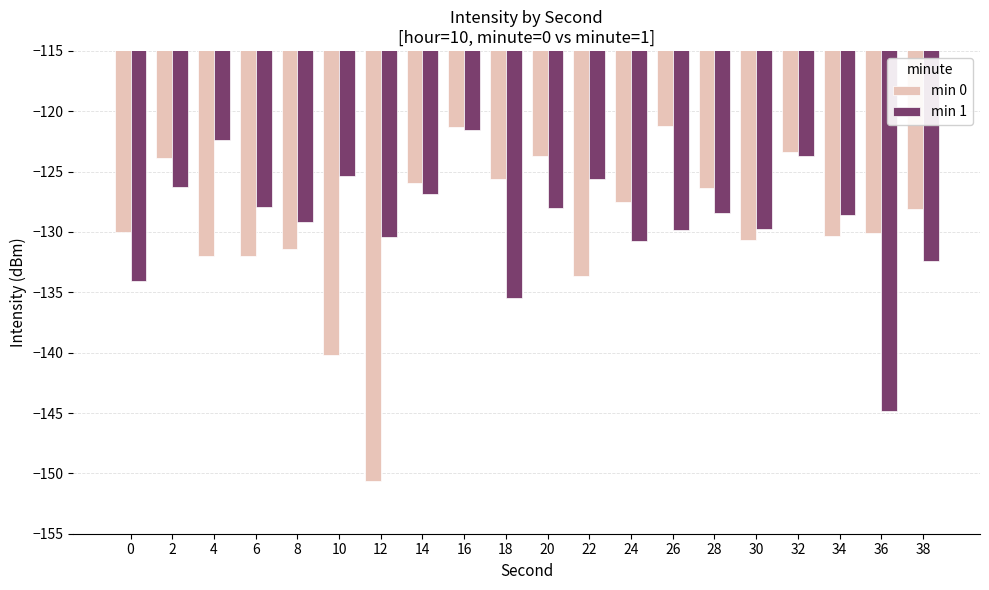

Is it true that min 1 equals -43.2 at 34?

False